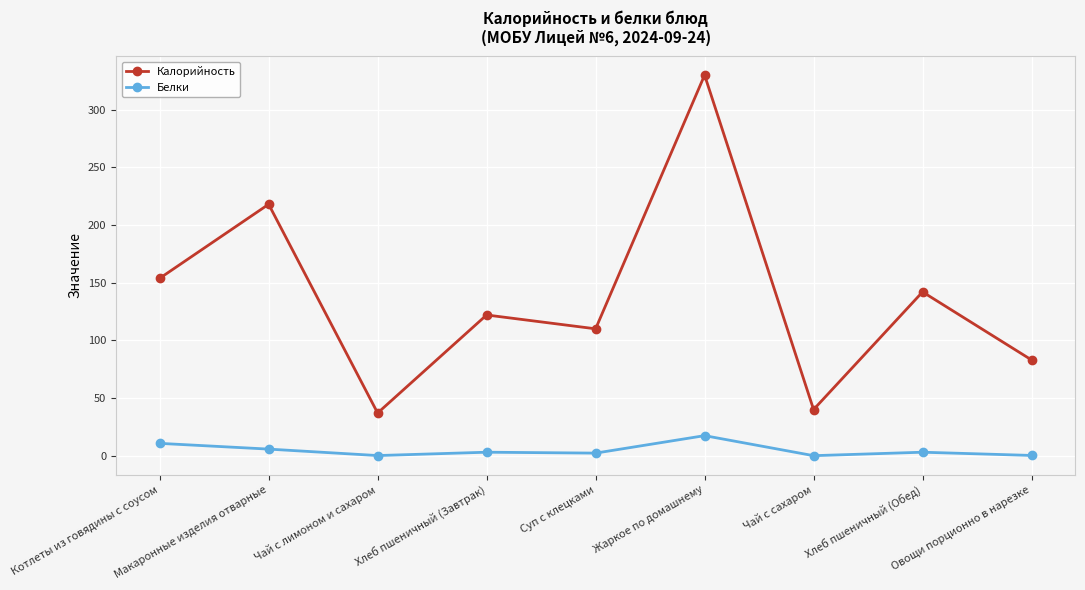

True or false: Белки has a value of 17.4 at Жаркое по домашнему.

True